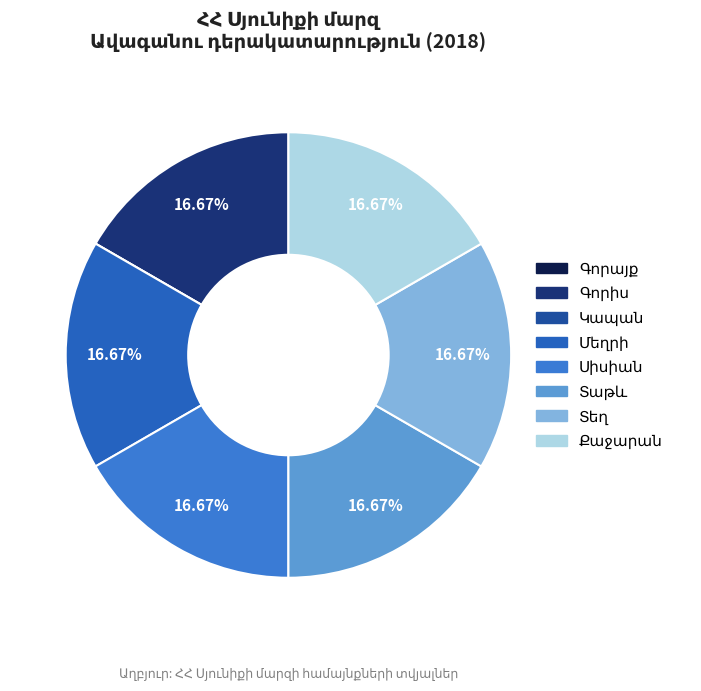

Does Մեղրի represent more than half of the total?

No